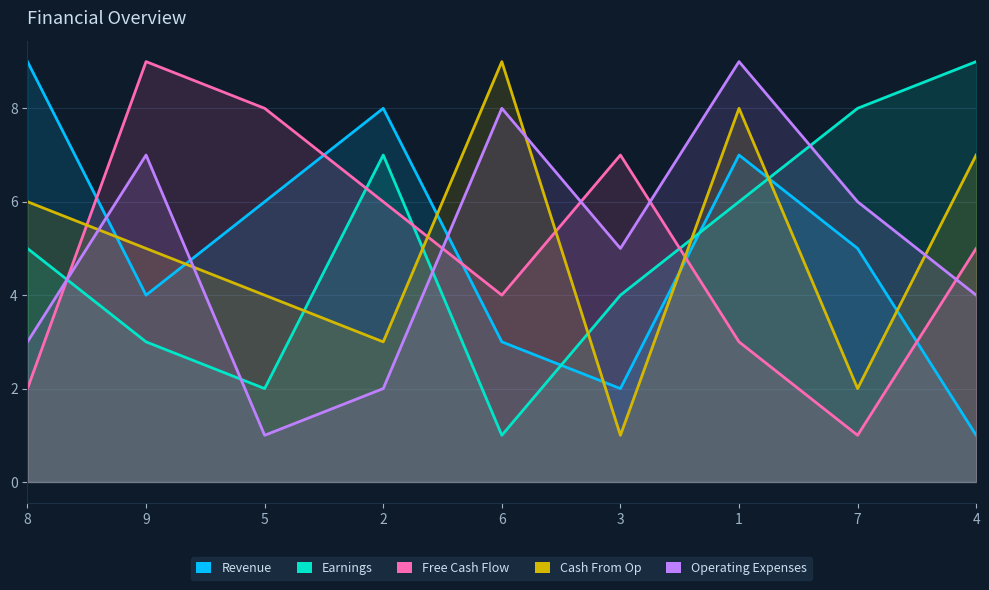

List the series in order of their peak value, highest first.

Revenue, Earnings, Free Cash Flow, Cash From Op, Operating Expenses